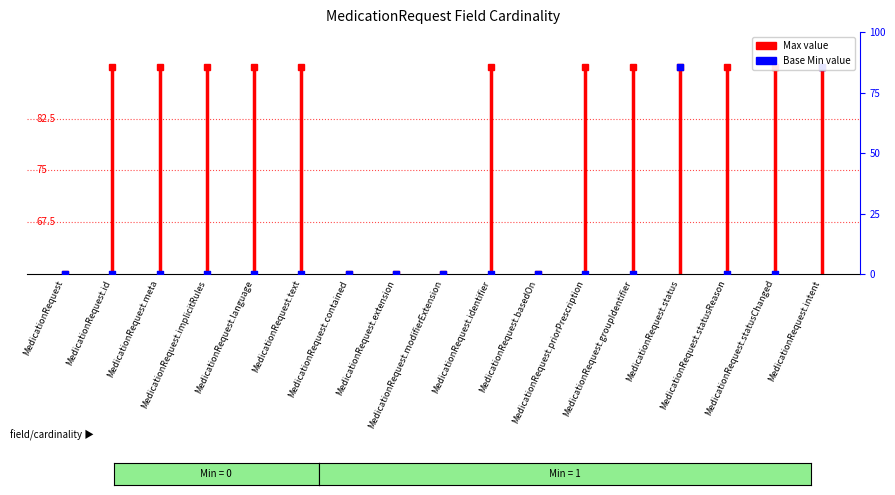

What is the ratio of the value at MedicationRequest.basedOn to the value at MedicationRequest.extension?

1.0